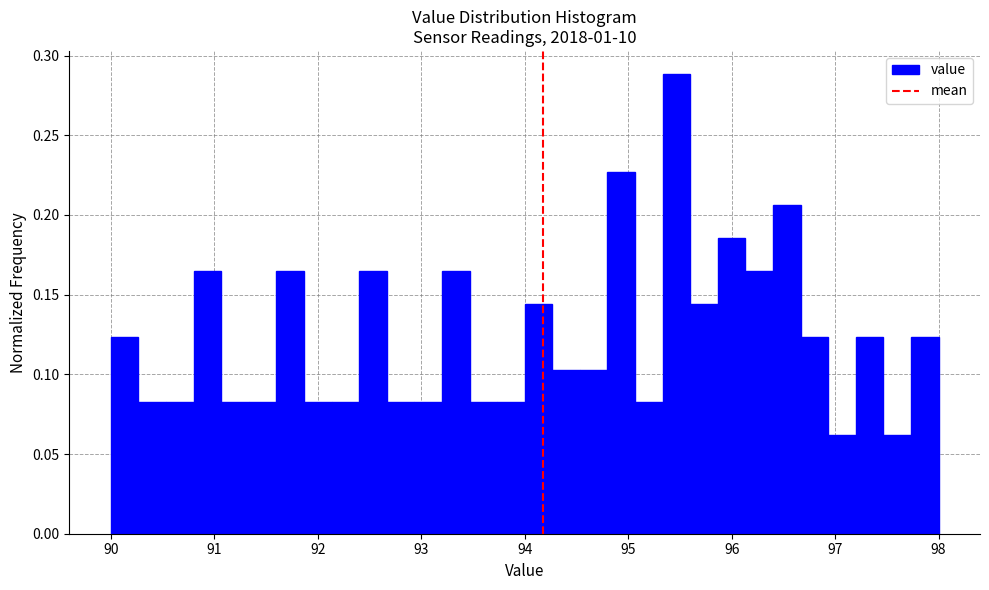

Read against the x-axis, roughly where is the centre of the tallest bar?

95.5